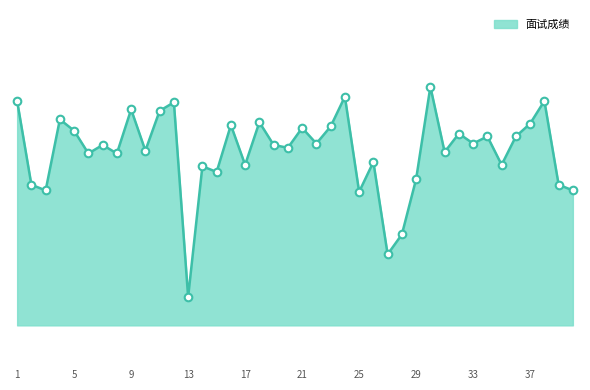

Is this an area chart (filled region under the line)?

Yes